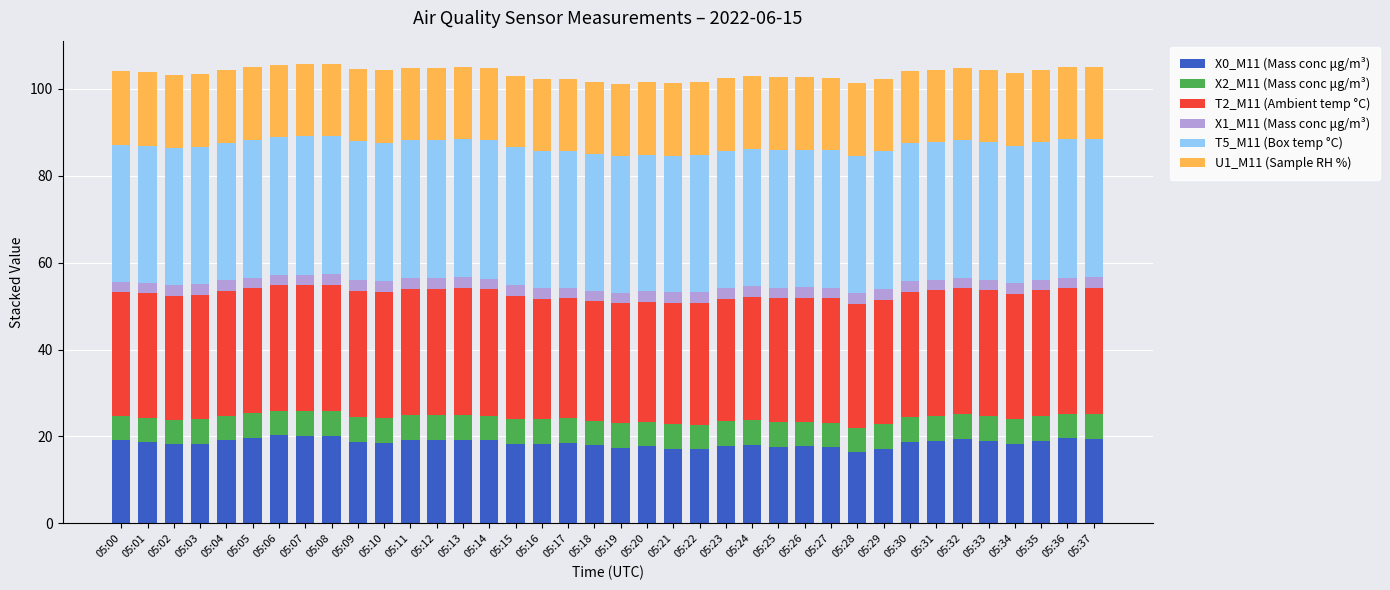

What is the total value across all series at 05:18?

101.6